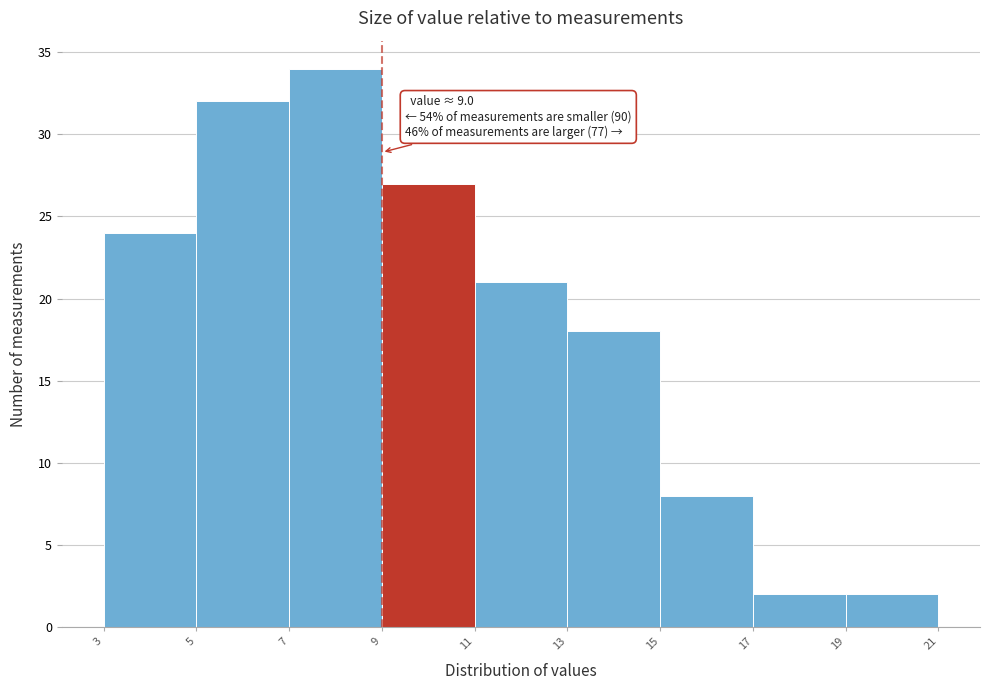

Over which range of the x-axis is the bar tallest?

7 to 9